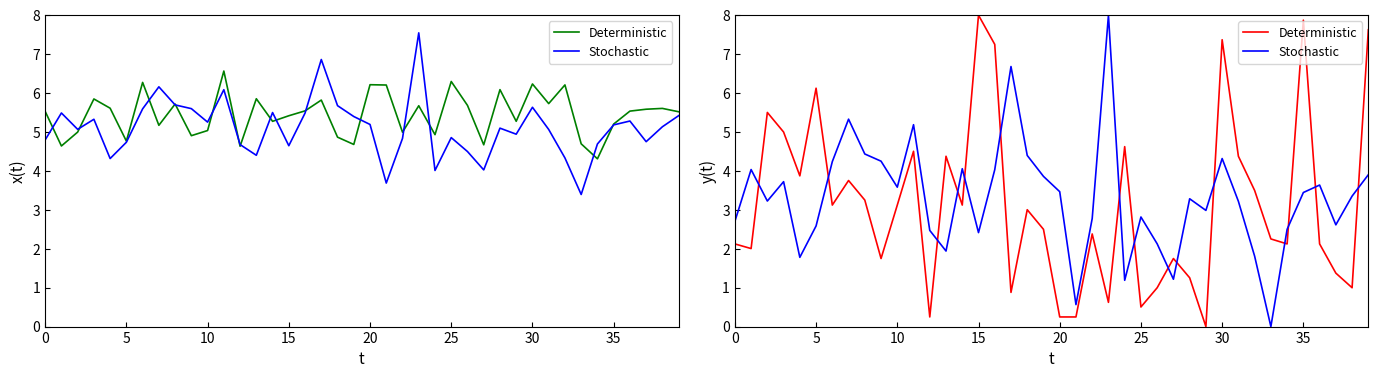

How many series are shown in this chart?

2